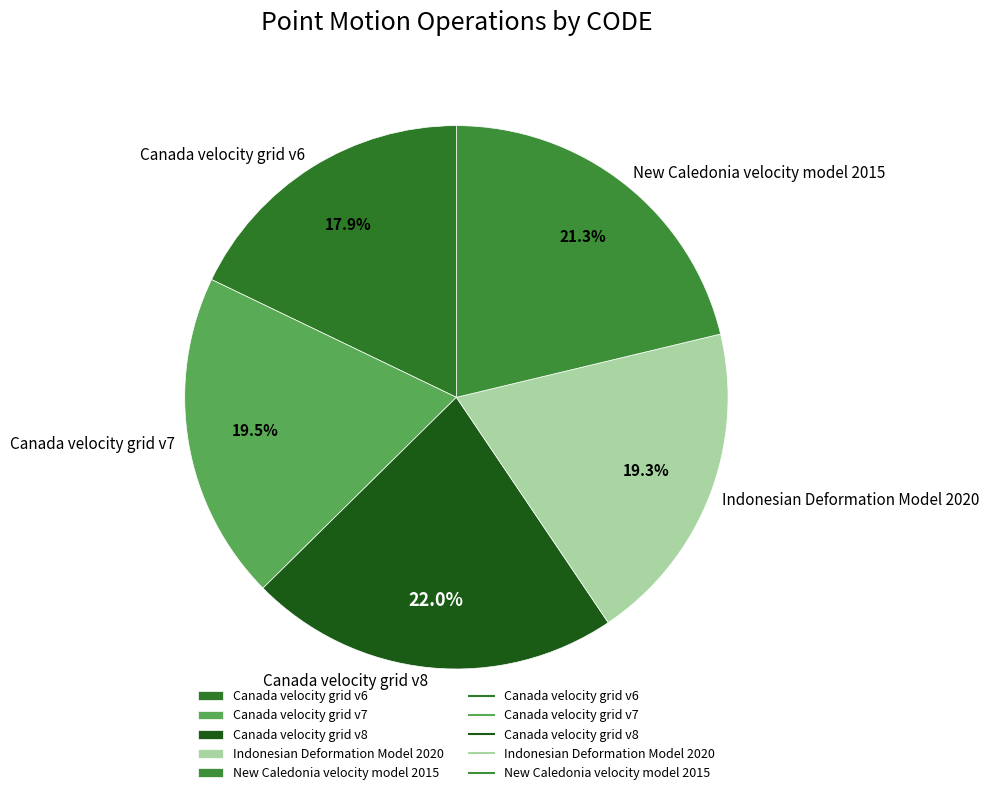

Between Canada velocity grid v7 and New Caledonia velocity model 2015, which is larger?

New Caledonia velocity model 2015